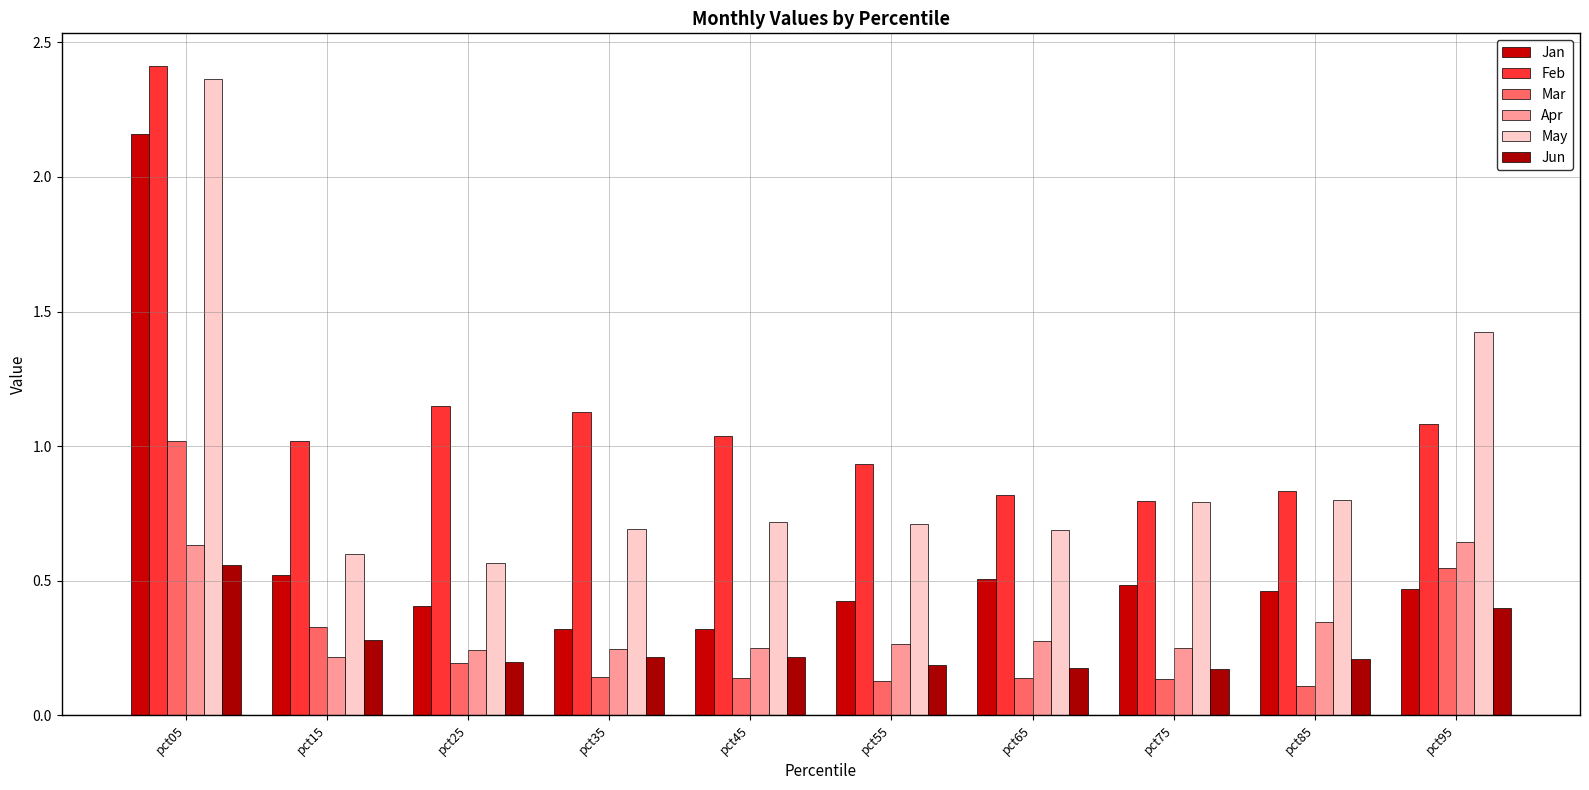

How many bars are there in total?

60